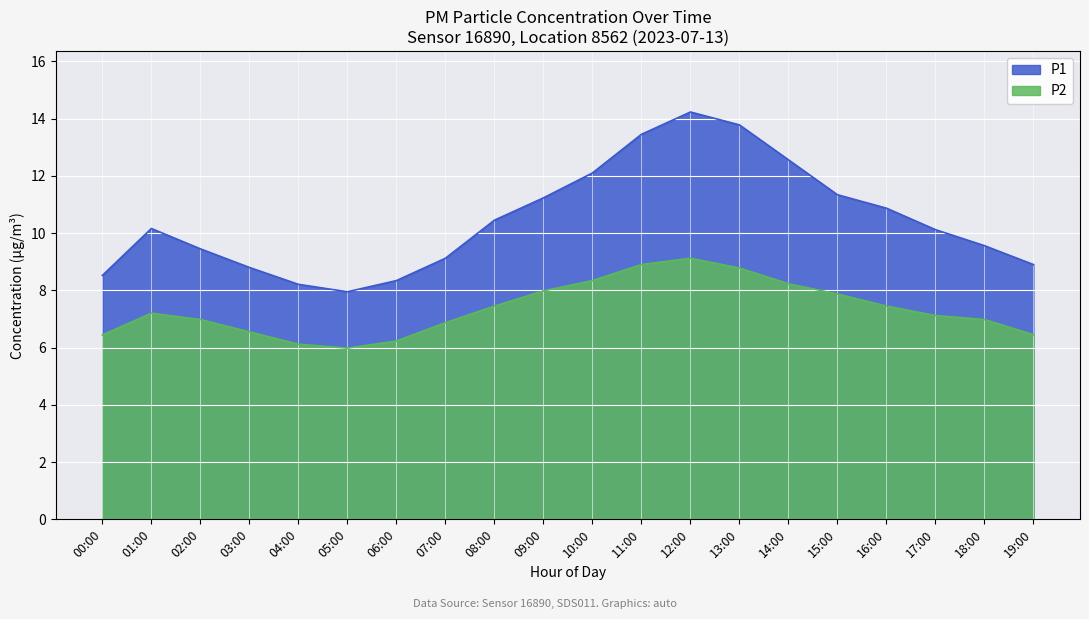

True or false: P1 and P2 intersect in this chart.

False